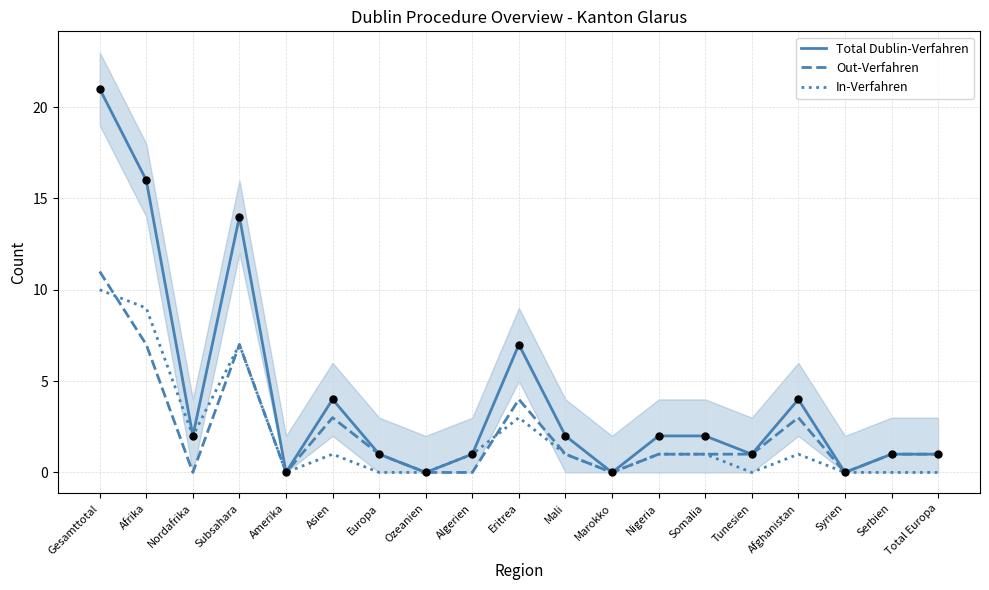

What is the total value across all series at Asien?

8